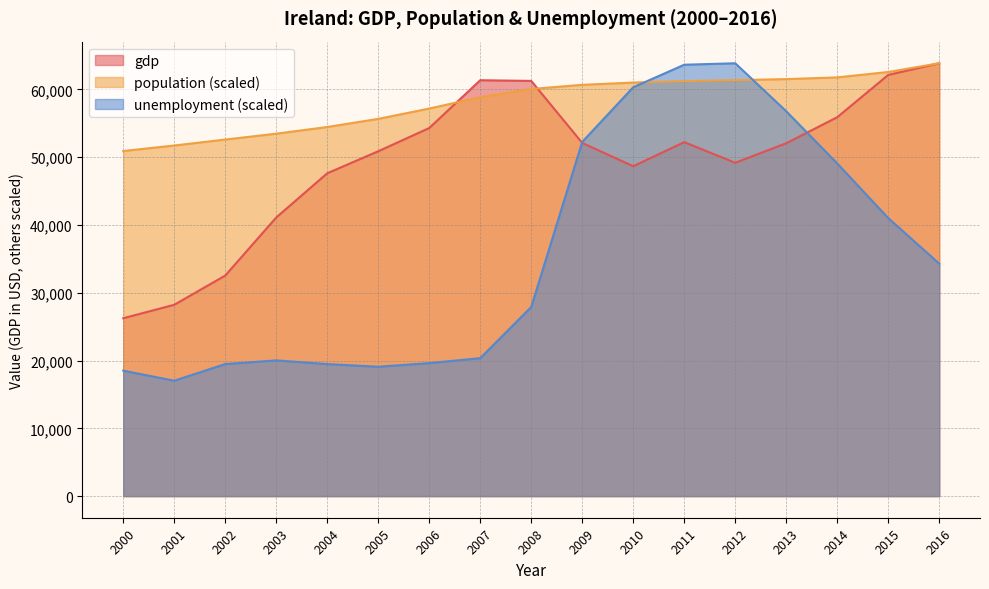

What is the sum of the gdp values at 2007 and 2008?

122617.5